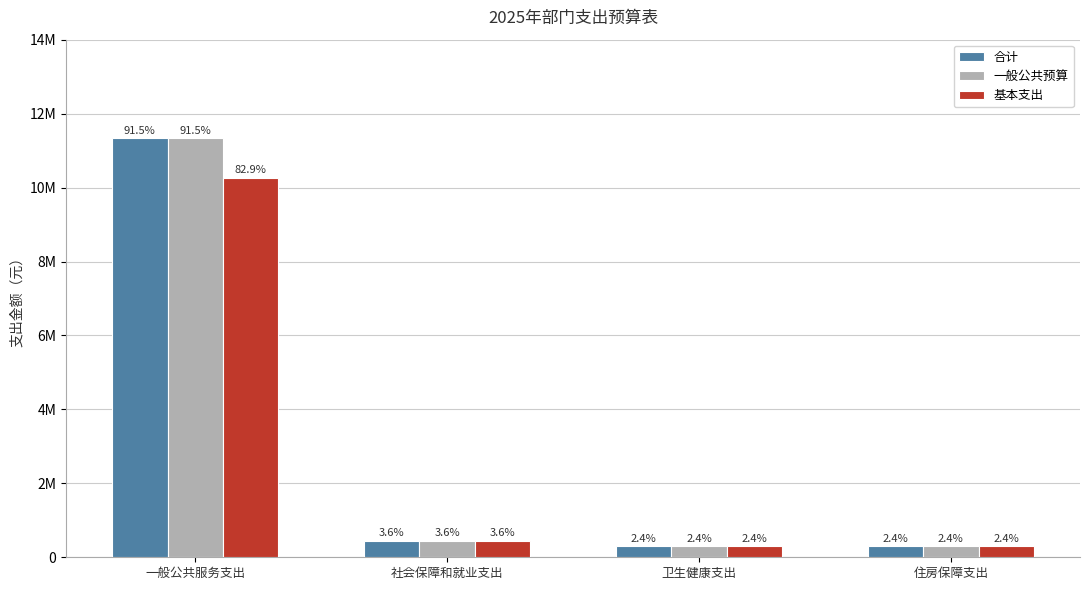

Are the bars grouped side by side (vs. stacked)?

Yes